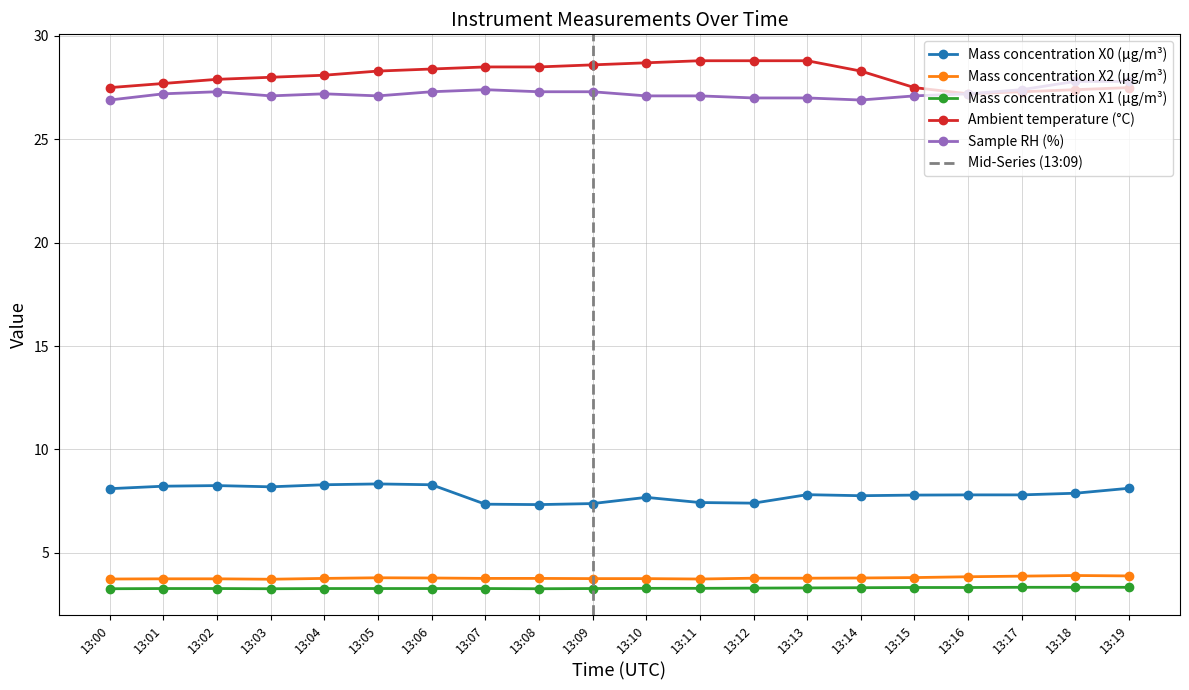

True or false: Mass concentration X0 (μg/m³) has more than 2 points higher than both neighbors.

True